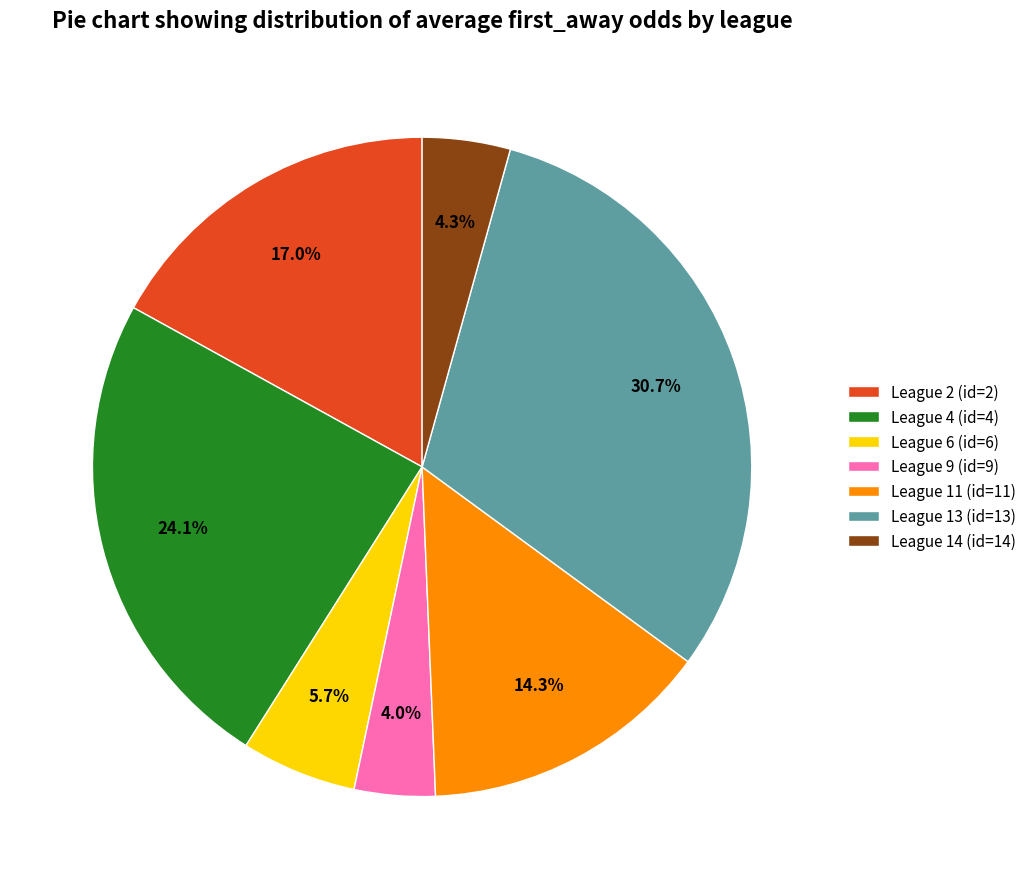

Is League 9 (id=9) the majority of the pie?

No